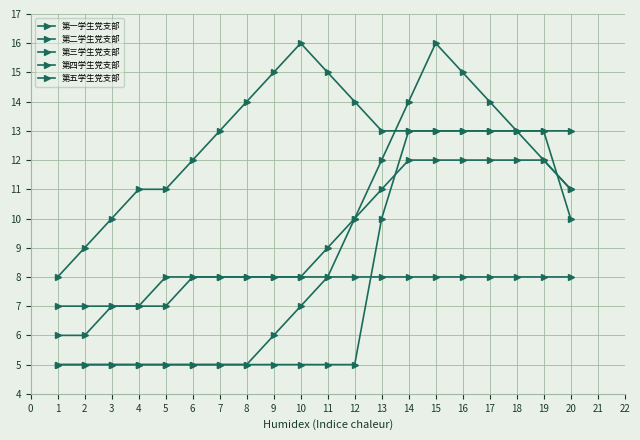

How many lines are shown in the chart?

5